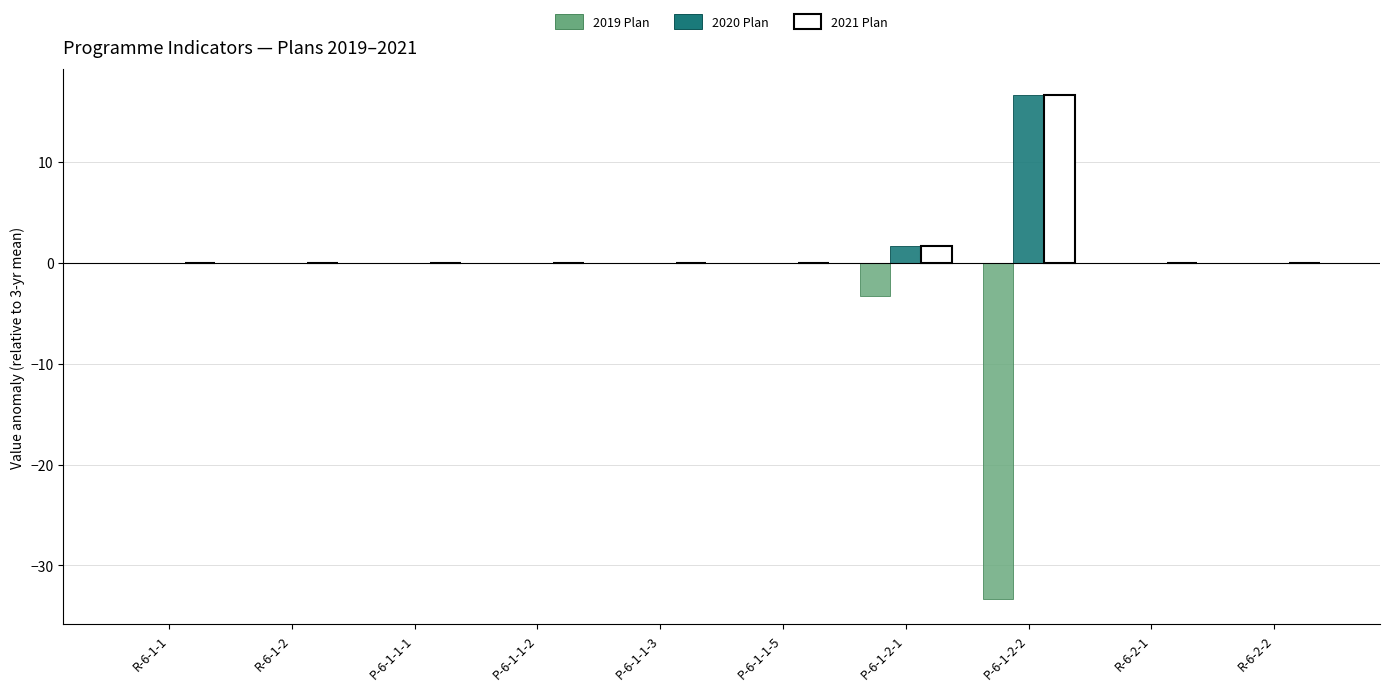

Reading left to right, list all the values displayed in this chart.

2019 Plan: R-6-1-1=0.0	R-6-1-2=0.0	P-6-1-1-1=0.0	P-6-1-1-2=0.0	P-6-1-1-3=0.0	P-6-1-1-5=0.0	P-6-1-2-1=-3.3	P-6-1-2-2=-33.3	R-6-2-1=0.0	R-6-2-2=0.0
2020 Plan: R-6-1-1=0.0	R-6-1-2=0.0	P-6-1-1-1=0.0	P-6-1-1-2=0.0	P-6-1-1-3=0.0	P-6-1-1-5=0.0	P-6-1-2-1=1.7	P-6-1-2-2=16.7	R-6-2-1=0.0	R-6-2-2=0.0
2021 Plan: R-6-1-1=0.0	R-6-1-2=0.0	P-6-1-1-1=0.0	P-6-1-1-2=0.0	P-6-1-1-3=0.0	P-6-1-1-5=0.0	P-6-1-2-1=1.7	P-6-1-2-2=16.7	R-6-2-1=0.0	R-6-2-2=0.0